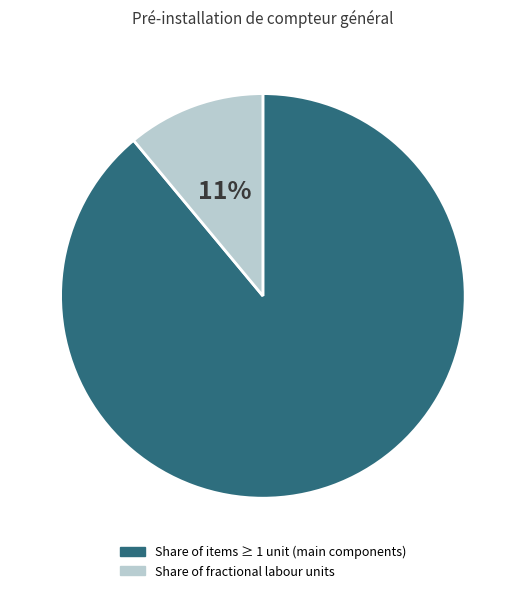

Is there any slice that represents more than half of the pie?

Yes